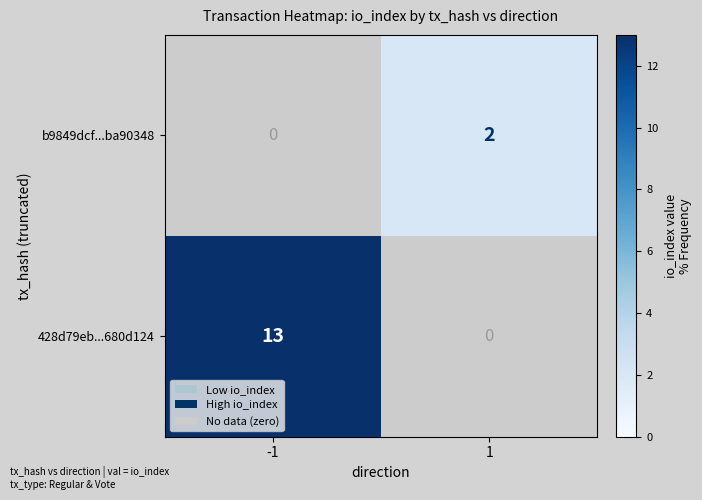

Reading left to right, extract all data points from this chart.

b9849dcf...ba90348: -1=0	1=2
428d79eb...680d124: -1=13	1=0